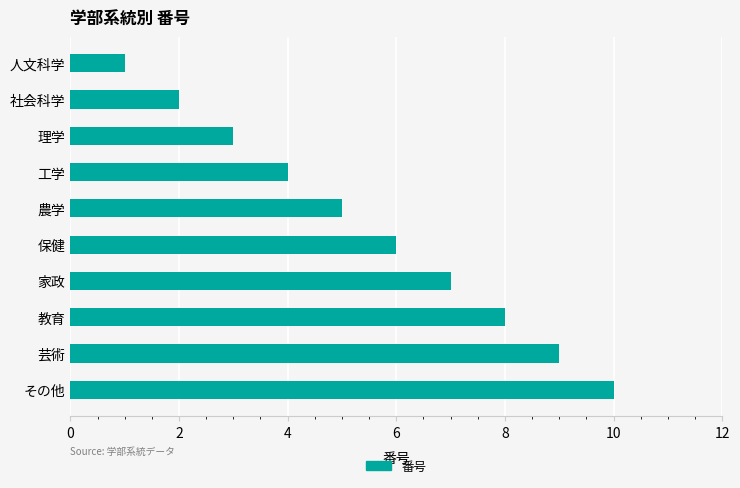

List the labels in order of value, largest first.

その他, 芸術, 教育, 家政, 保健, 農学, 工学, 理学, 社会科学, 人文科学